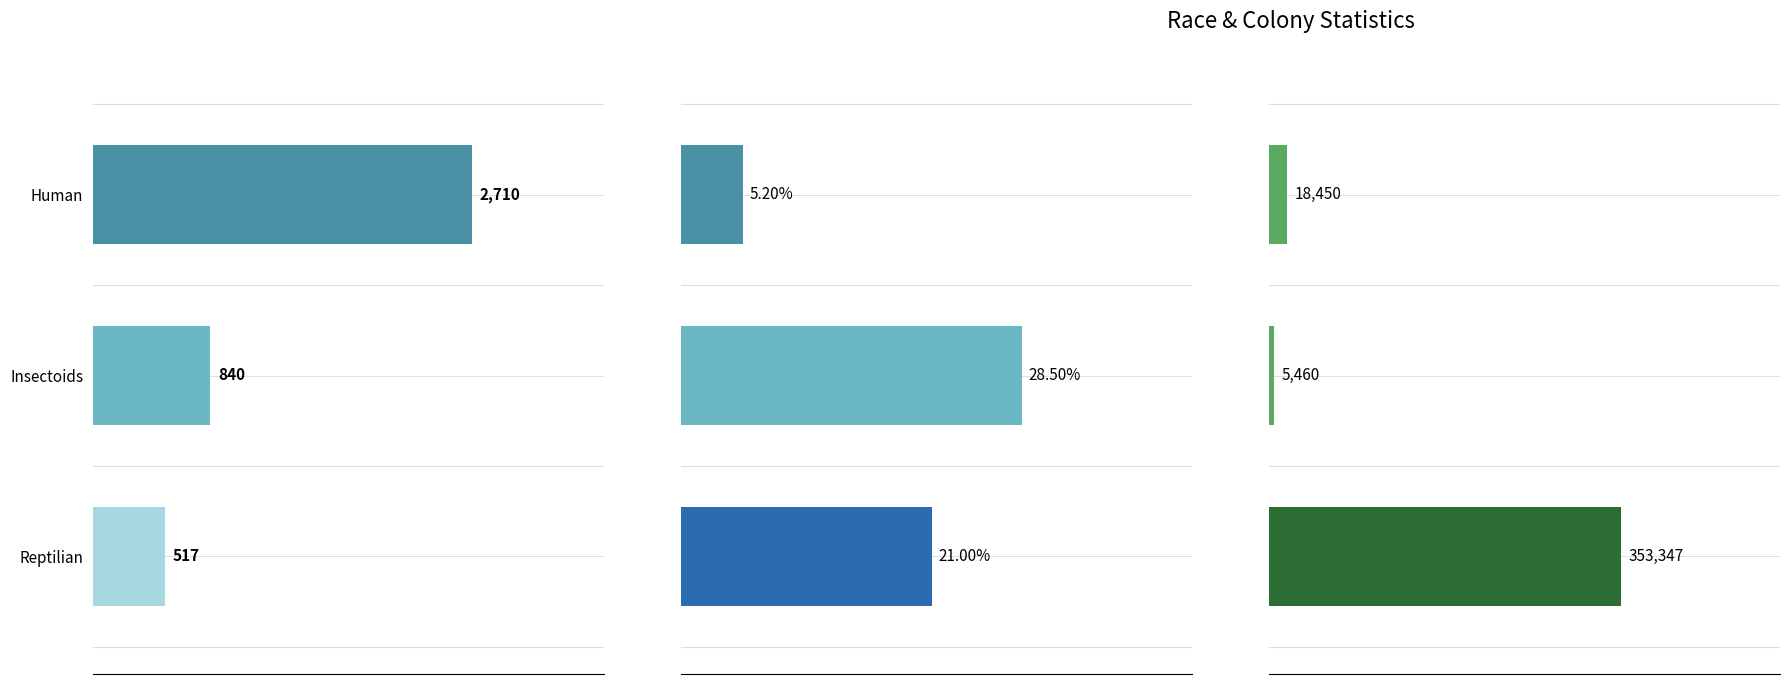

Reading left to right, list all the values displayed in this chart.

Avg Population: 2710.0	840.0	517.0
Avg Unemployment %: 5.2	28.5	21.0
Avg GDP per Capita: 18450.0	5460.0	353347.0